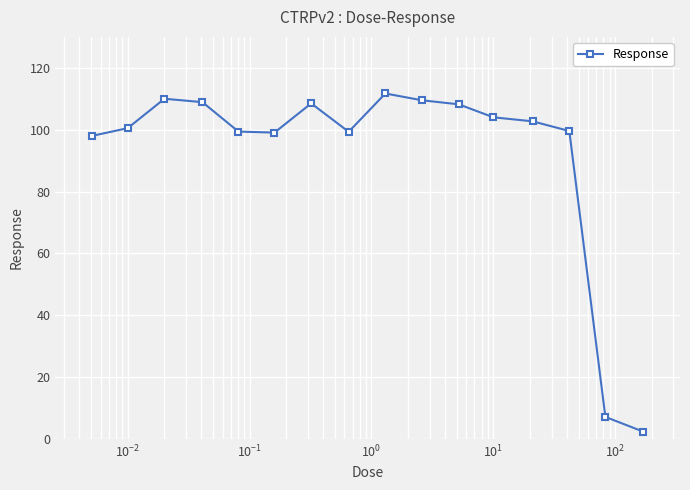

What is the greatest value displayed?

111.7